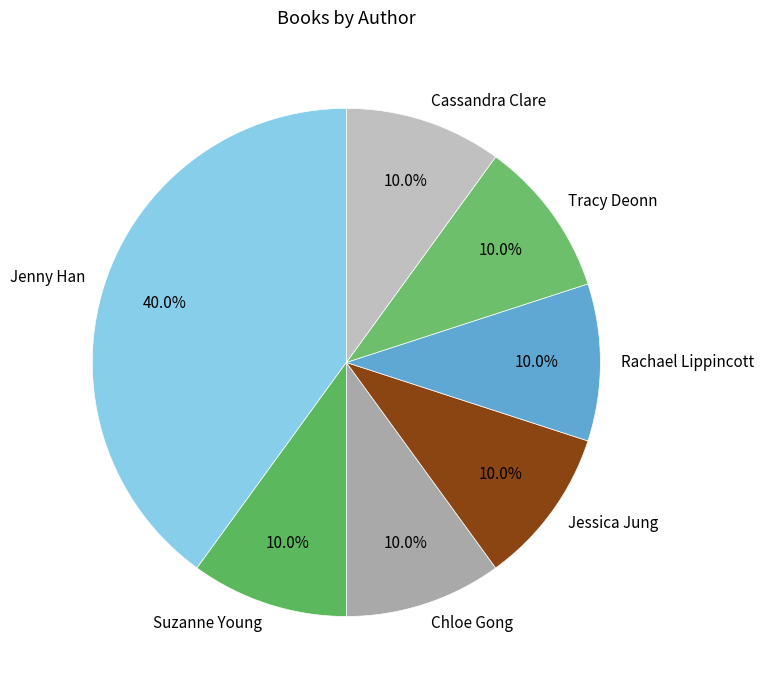

Which category has the biggest portion of the pie?

Jenny Han